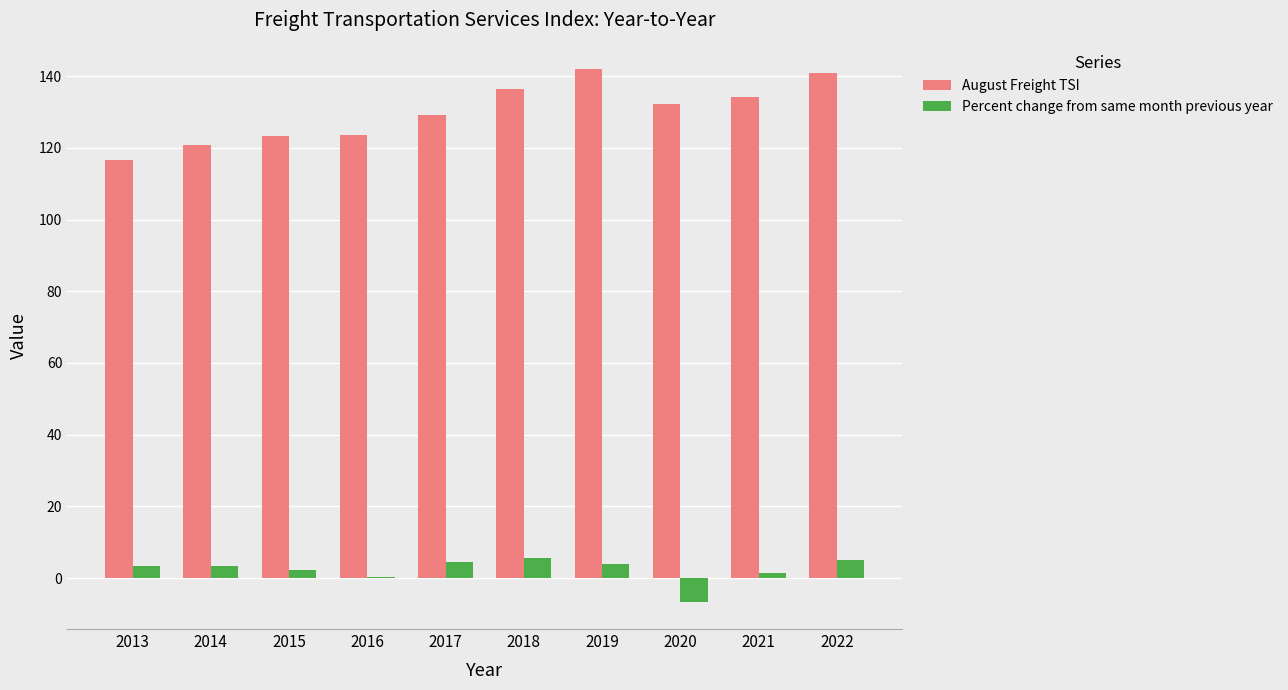

What is the maximum value shown in the chart?

141.9